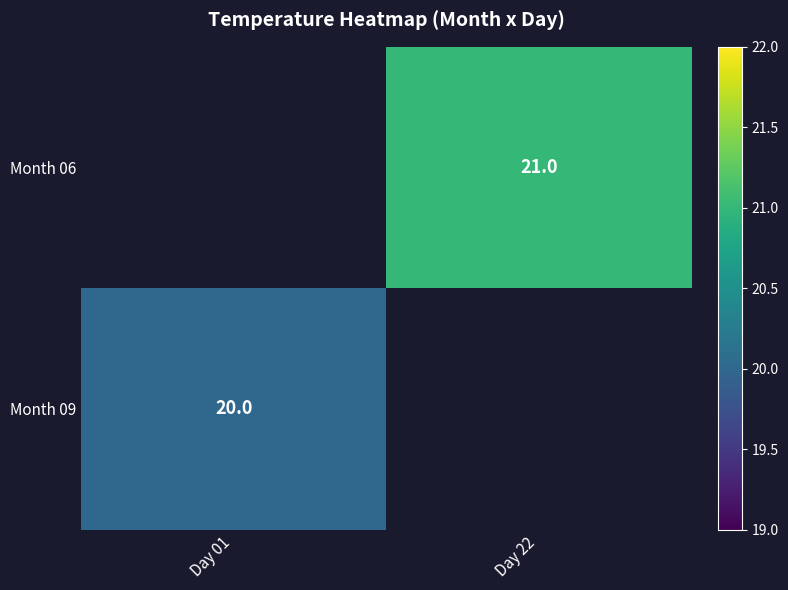

The value of Month 09 at Day 01 is 20. True or false?

True